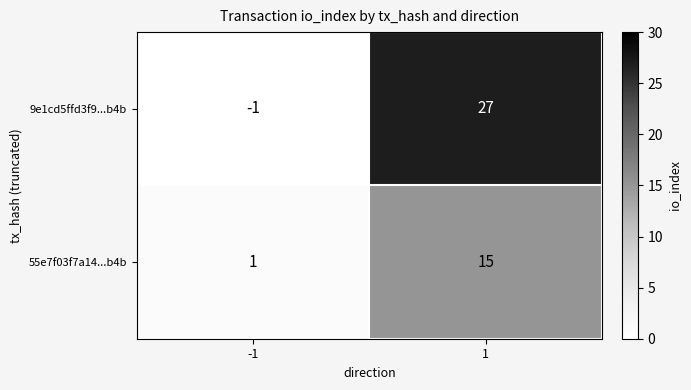

What is the difference between the 9e1cd5ffd3f9...b4b values at 1 and -1?

28